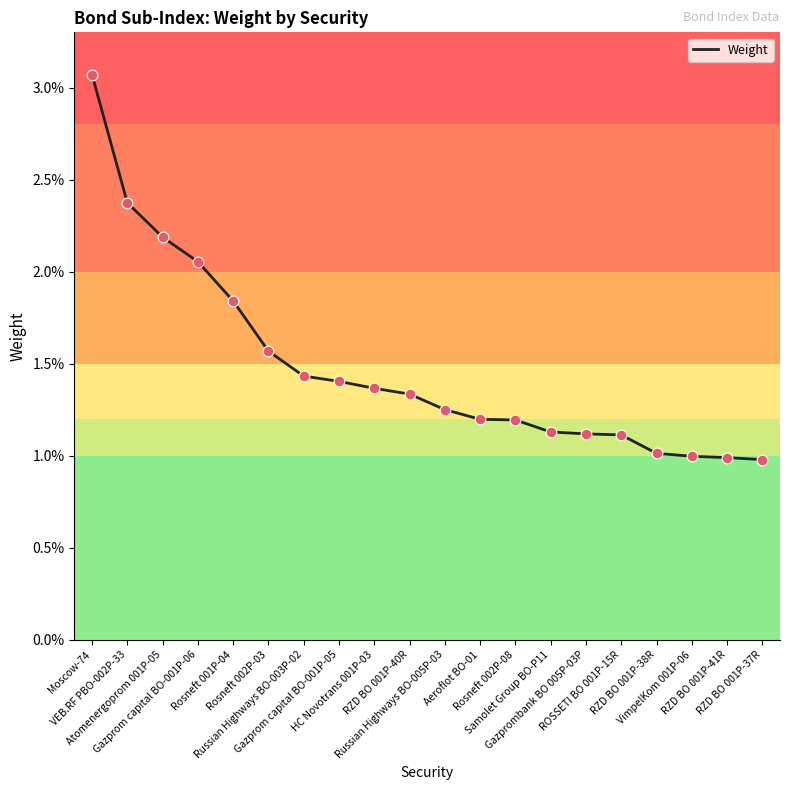

Between Atomenergoprom 001P-05 and HC Novotrans 001P-03, which is larger?

Atomenergoprom 001P-05